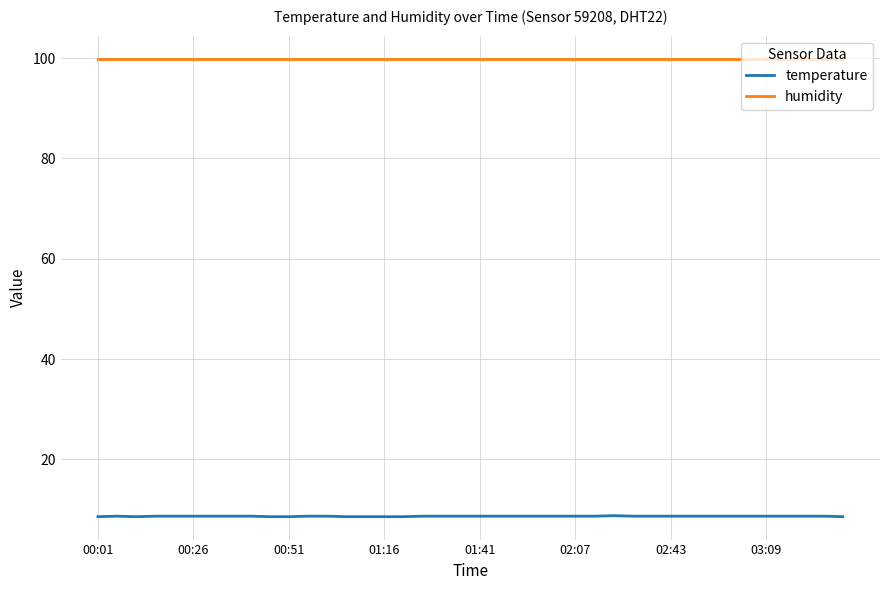

Which series has the largest total across all categories?

humidity